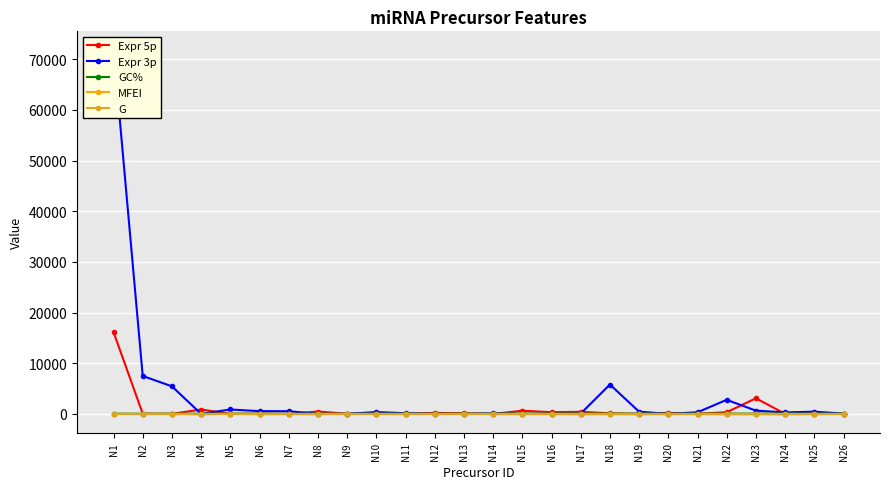

What is the maximum value for MFEI?

2.8